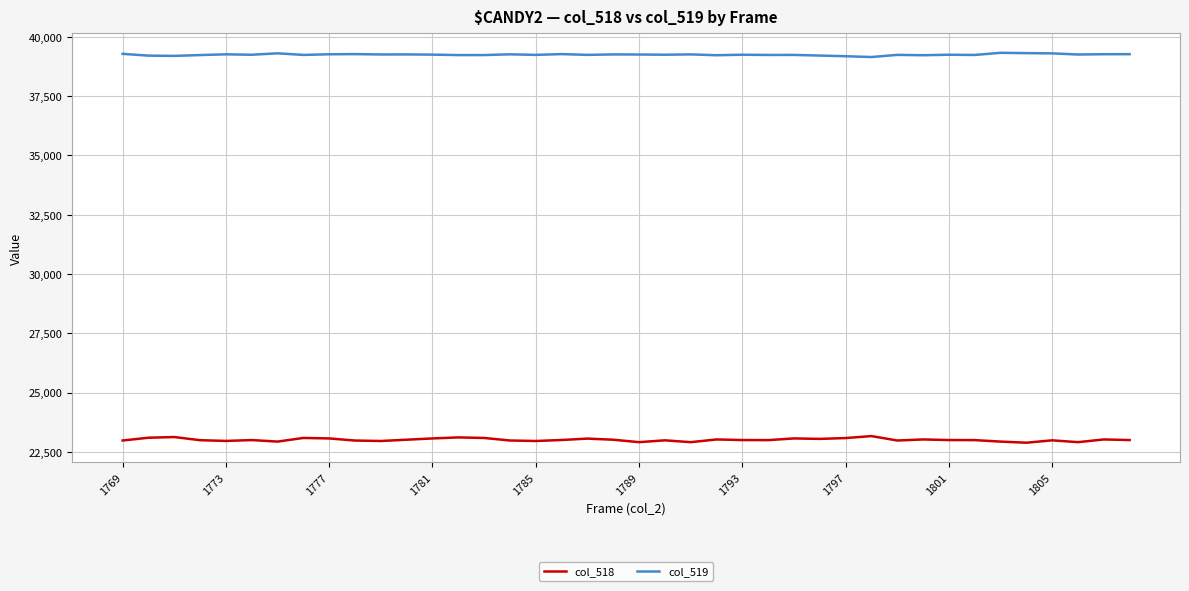

What is the maximum value for col_519?

39327